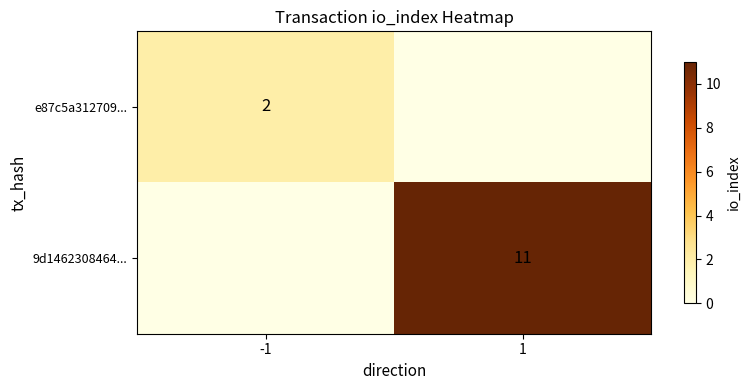

The value of e87c5a312709... at -1 is 0. True or false?

False